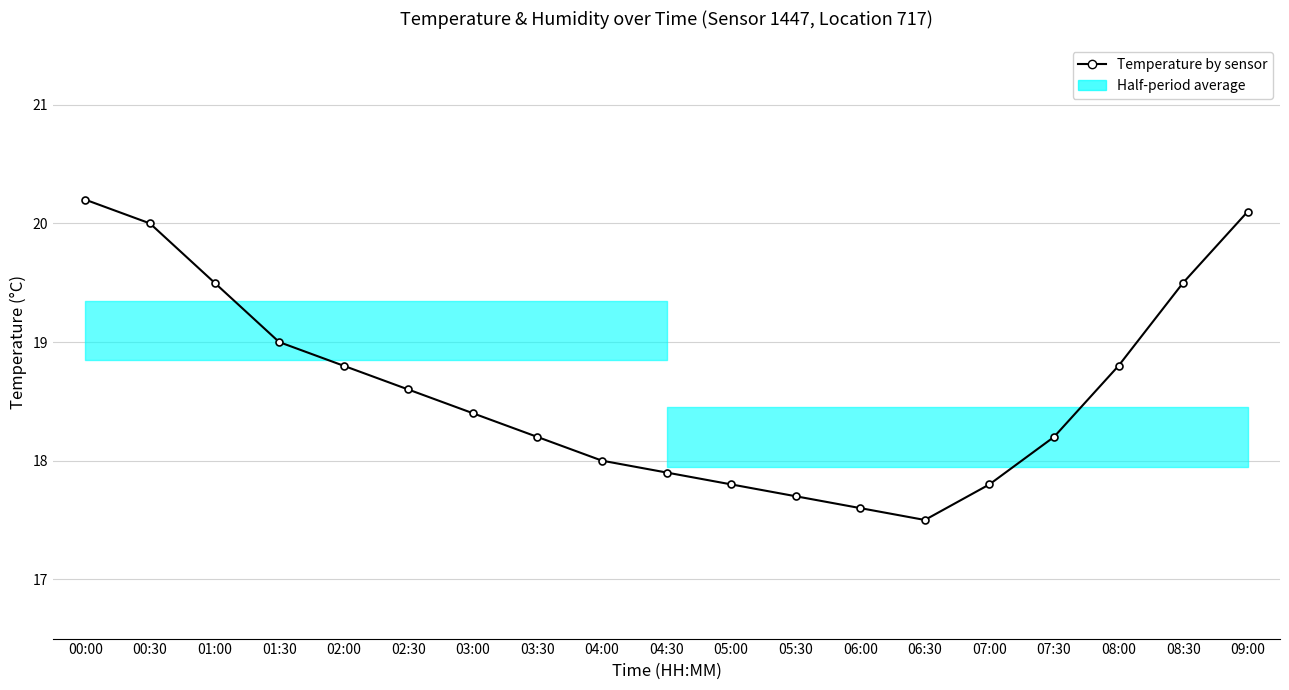

List the labels in order of value, largest first.

00:00, 09:00, 00:30, 01:00, 08:30, 01:30, 02:00, 08:00, 02:30, 03:00, 03:30, 07:30, 04:00, 04:30, 05:00, 07:00, 05:30, 06:00, 06:30